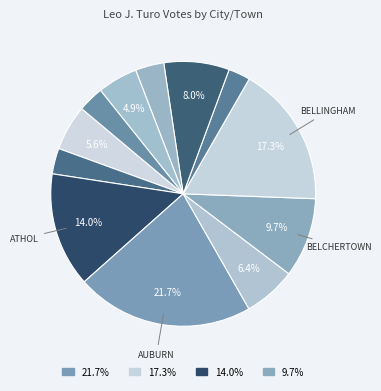

How many segments does this pie chart have?

12